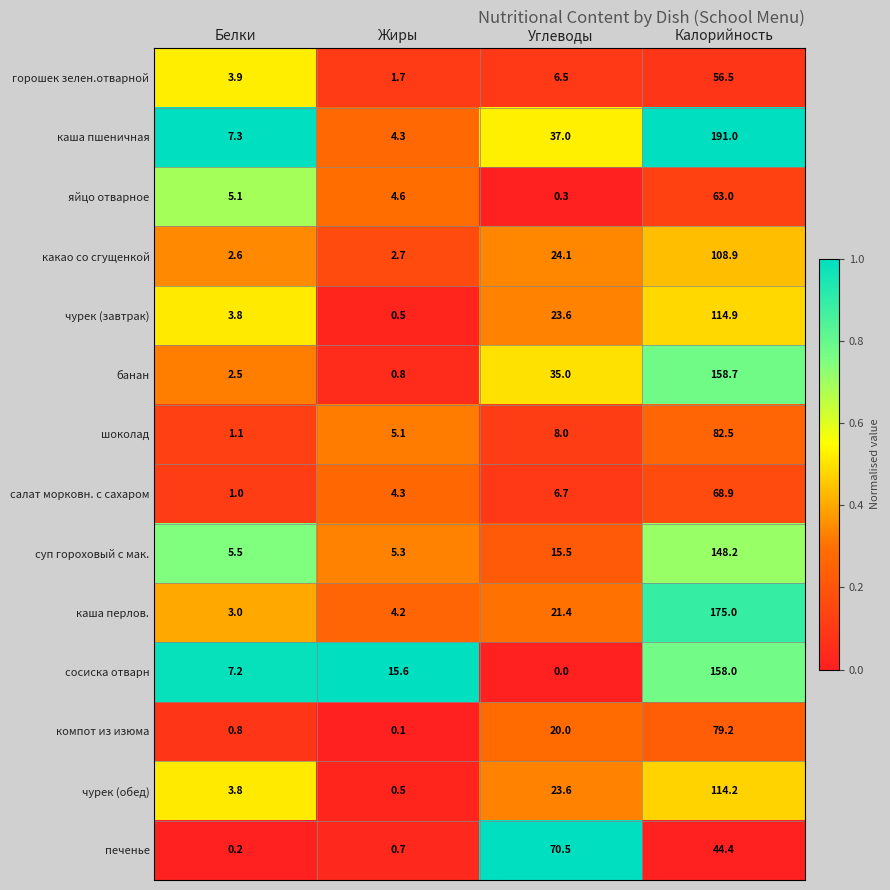

Which series changed the most between Жиры and Калорийность?

каша пшеничная